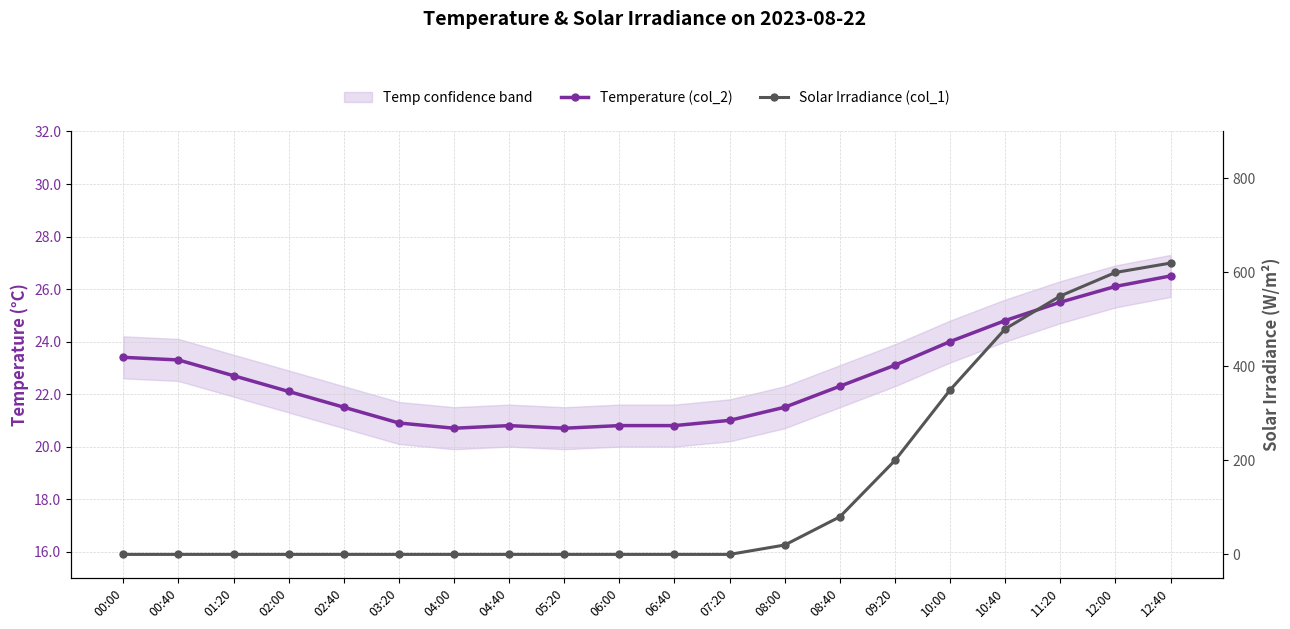

True or false: Solar Irradiance (col_1) has more than 0 points higher than both neighbors.

False